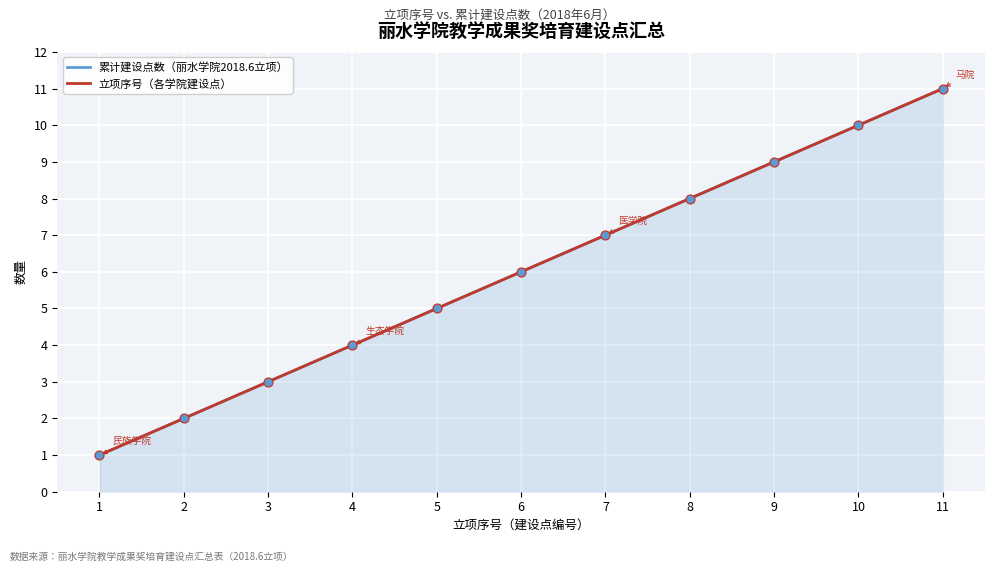

Which series has the widest spread of Y values?

累计建设点数（丽水学院2018.6立项）